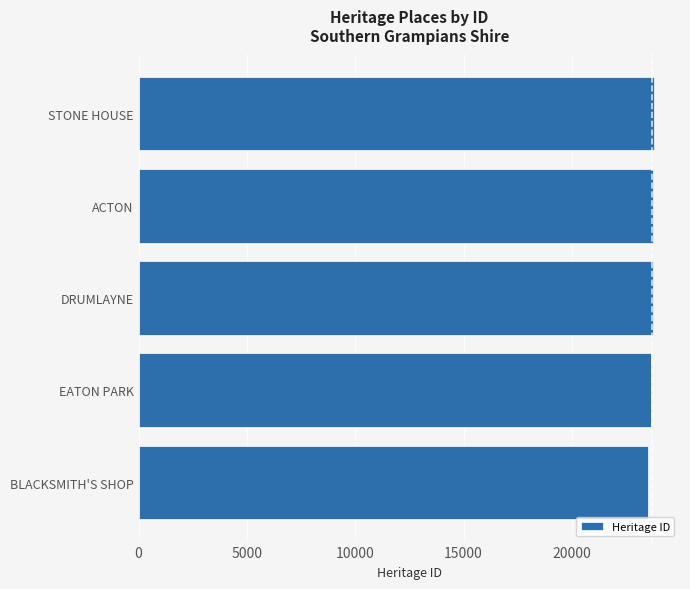

Count the number of data series in this chart.

1